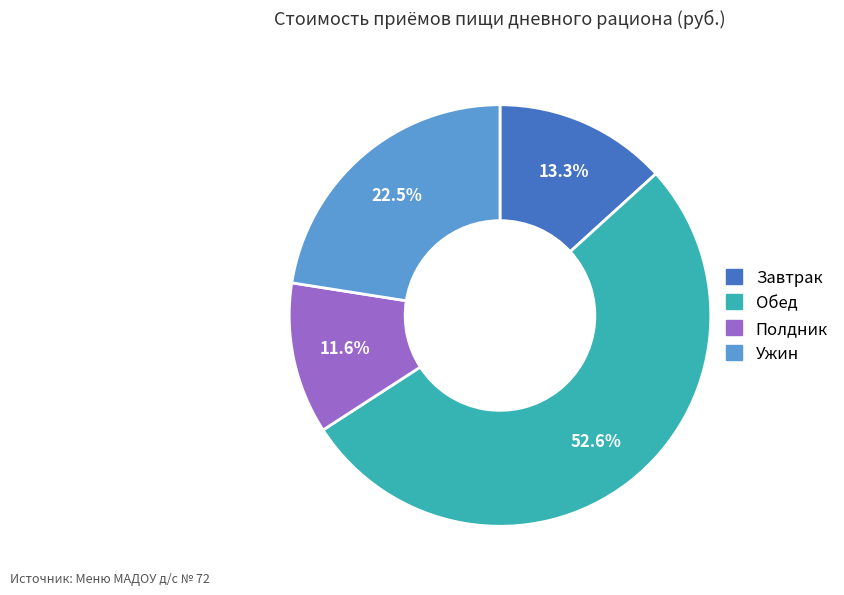

Does Завтрак represent more than half of the total?

No